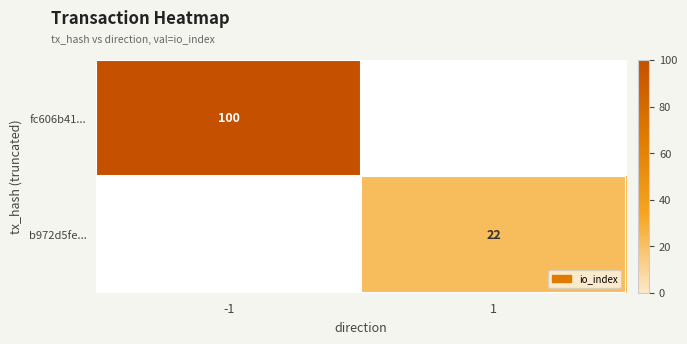

What is the total value across all series at -1?

100